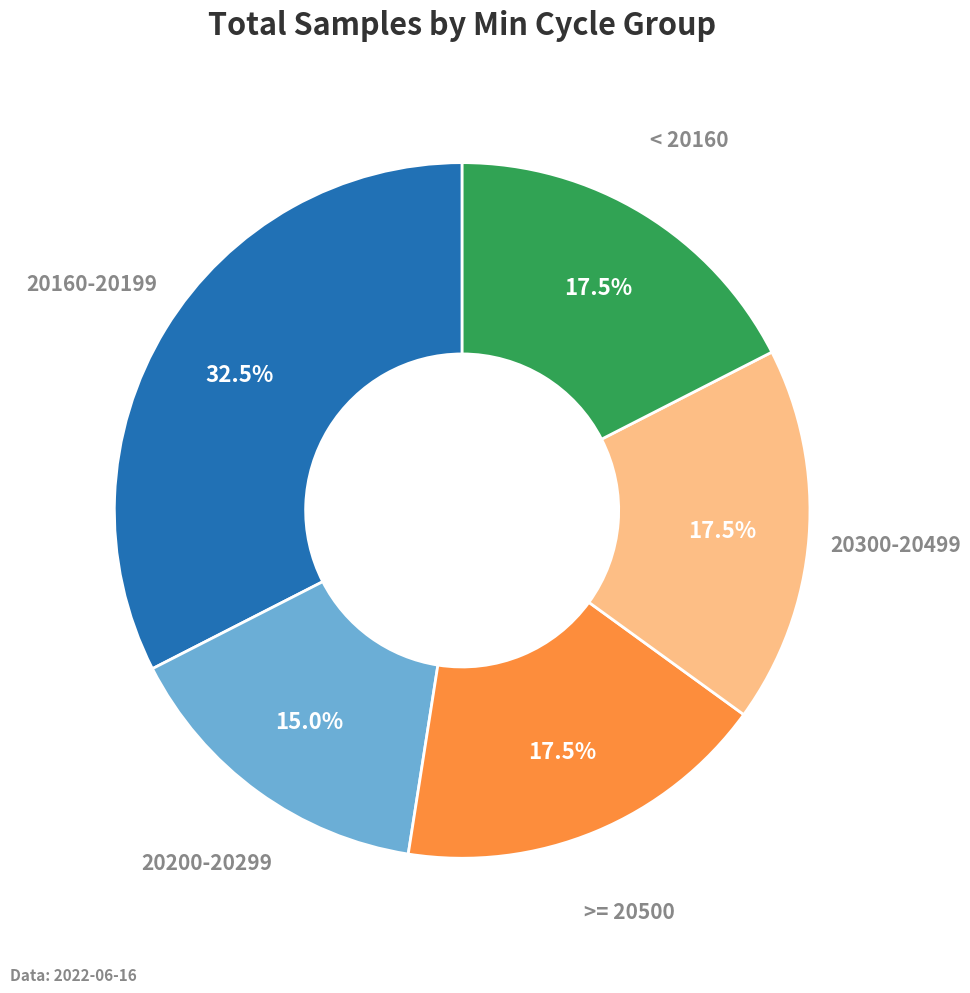

Does any single category account for the majority?

No